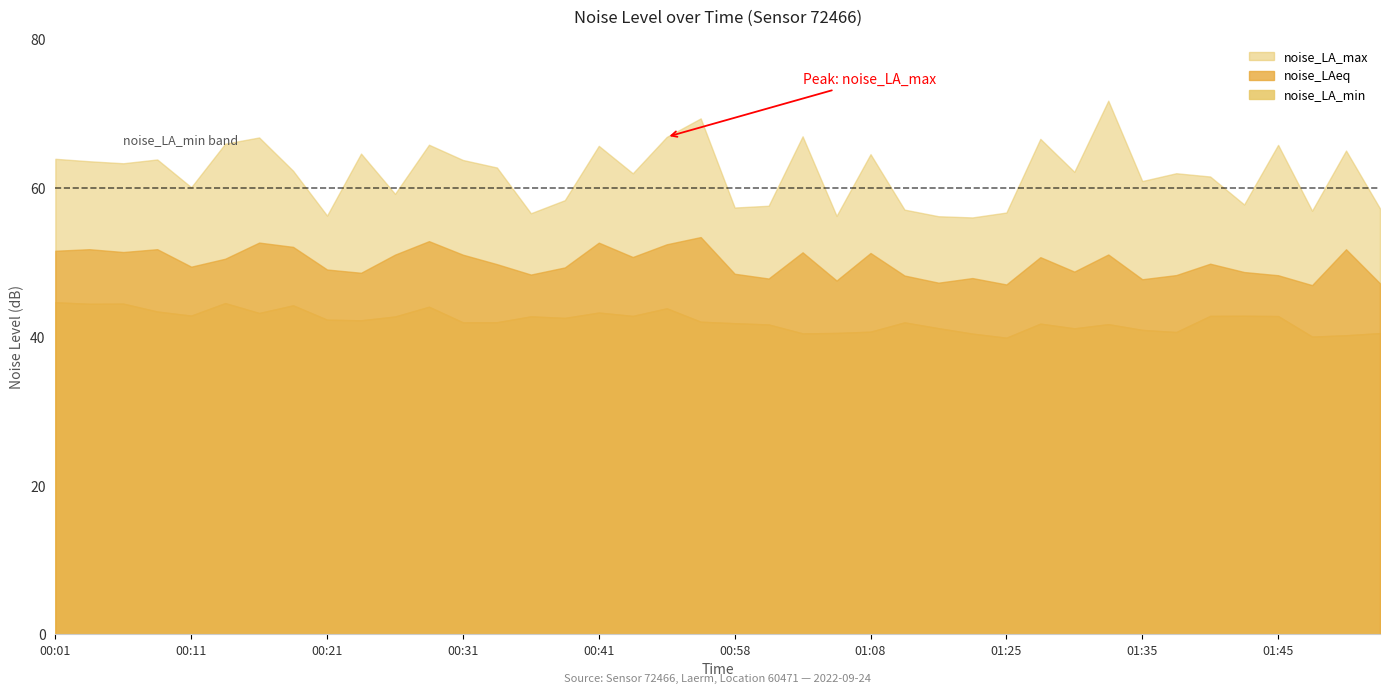

What is the lowest value of the noise_LA_max series?

56.0